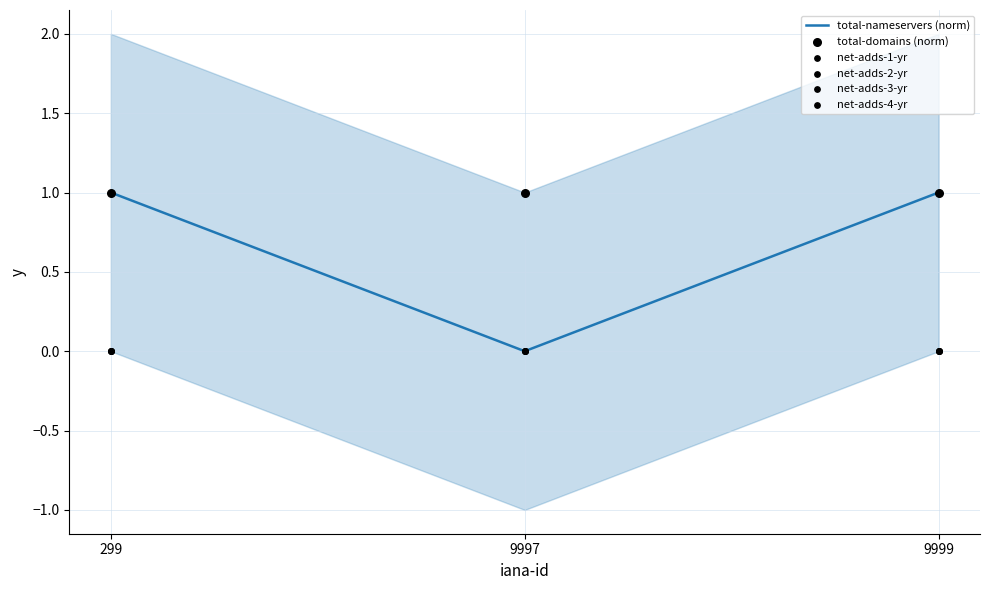

What is the total value across all series at 9997?

1